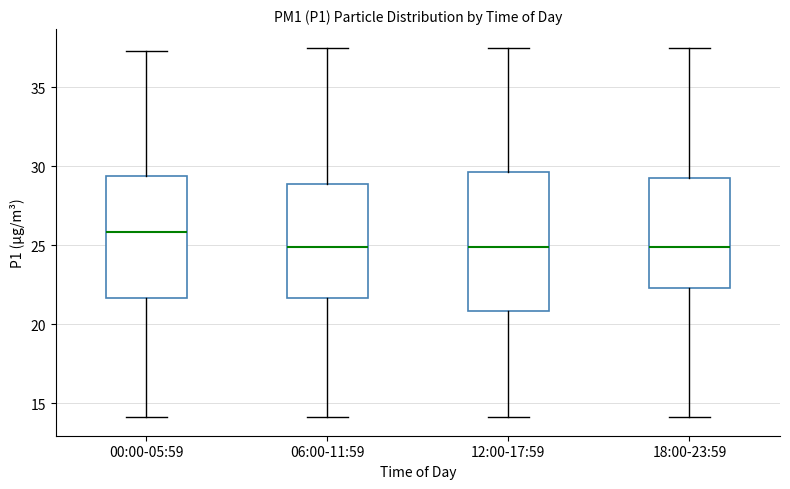

Reading left to right, read every box against the y-axis: the position of its median line, the range the box covers, and the ends of its whiskers. The values are not printed on the chart, so give them approximately, as read against the axis.

00:00-05:59: median 26.0, box 21.5 to 29.5, whiskers 14.0 to 37.5
06:00-11:59: median 25.0, box 21.5 to 29.0, whiskers 14.0 to 37.5
12:00-17:59: median 25.0, box 21.0 to 29.5, whiskers 14.0 to 37.5
18:00-23:59: median 25.0, box 22.5 to 29.0, whiskers 14.0 to 37.5